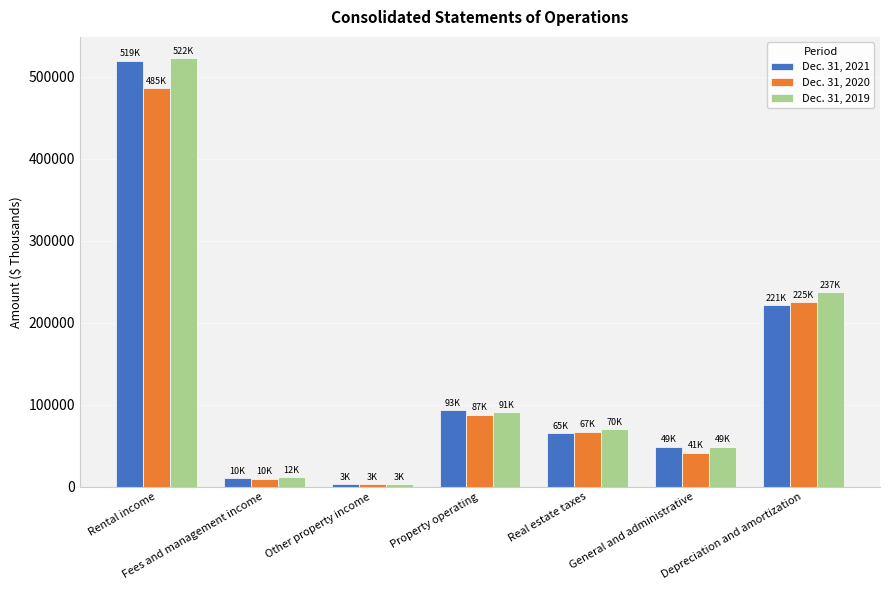

What is the difference between the second highest and second lowest values in the Dec. 31, 2019 series?

225190